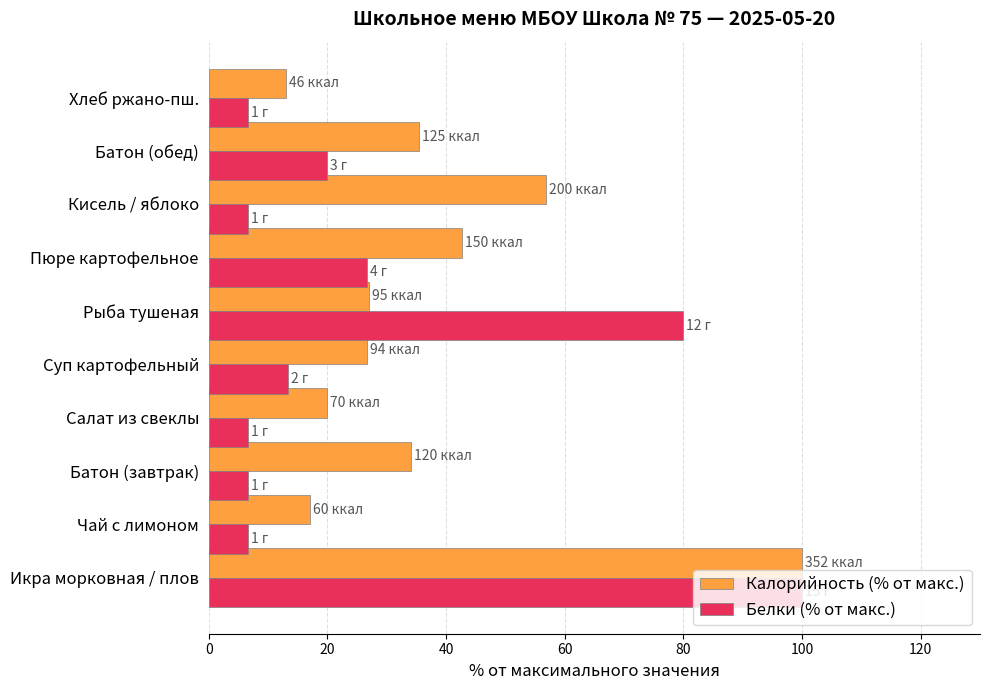

The Белки (% от макс.) series shows 6.7 at Суп картофельный. True or false?

False